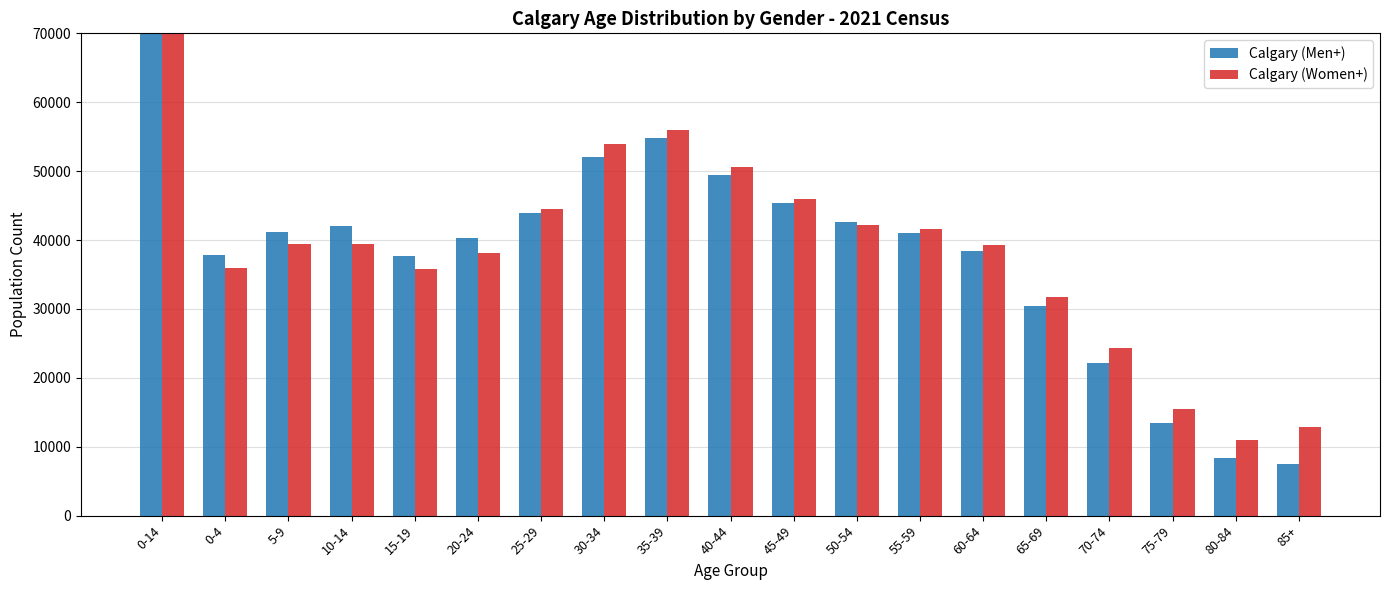

True or false: Calgary (Men+) has a value of 89797 at 35-39.

False